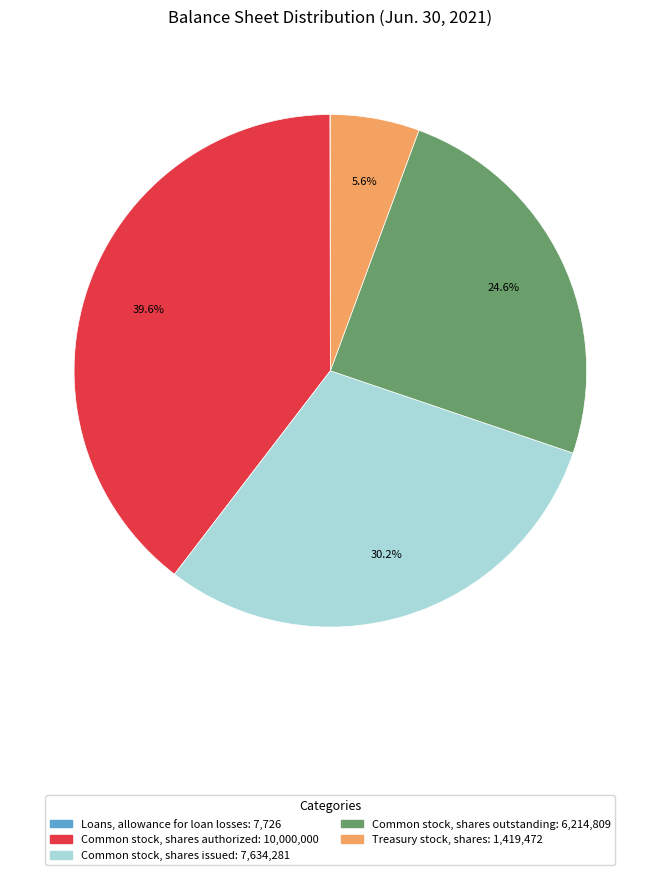

What percentage is NOT represented by Treasury stock, shares?

94.4%